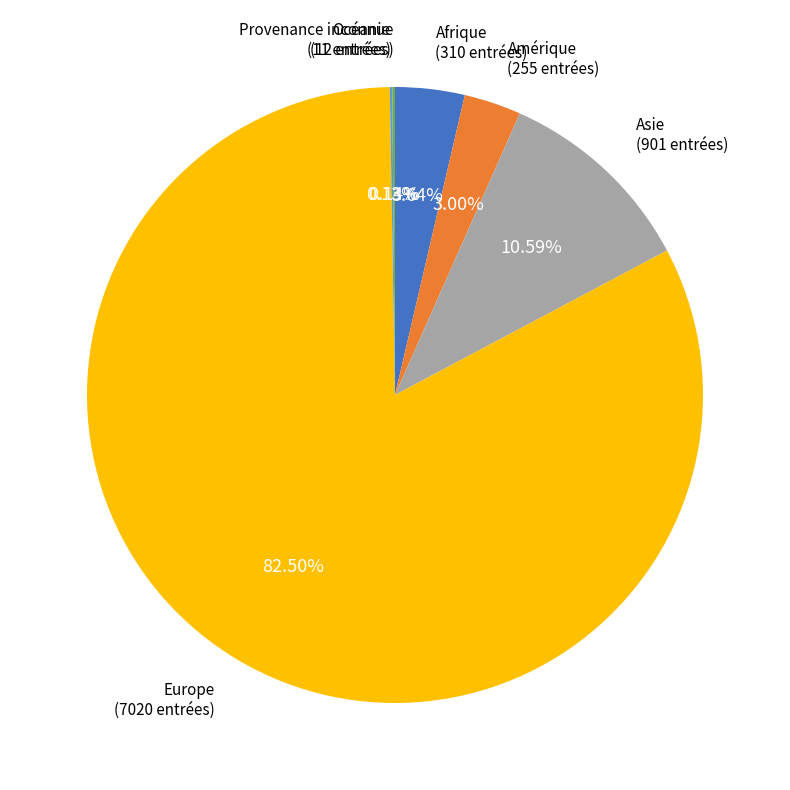

Is the sum of Europe and Afrique greater than half?

Yes